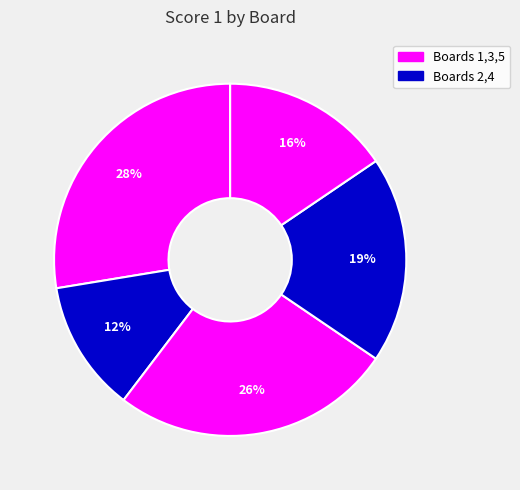

How many segments does this pie chart have?

5